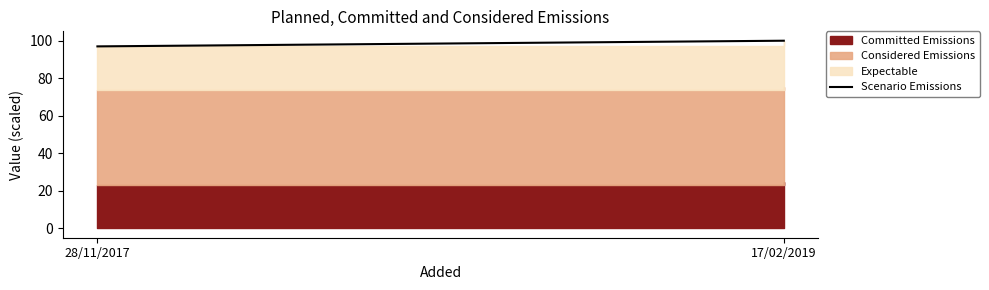

Is it true that the value at 28/11/2017 is 156.2?

False